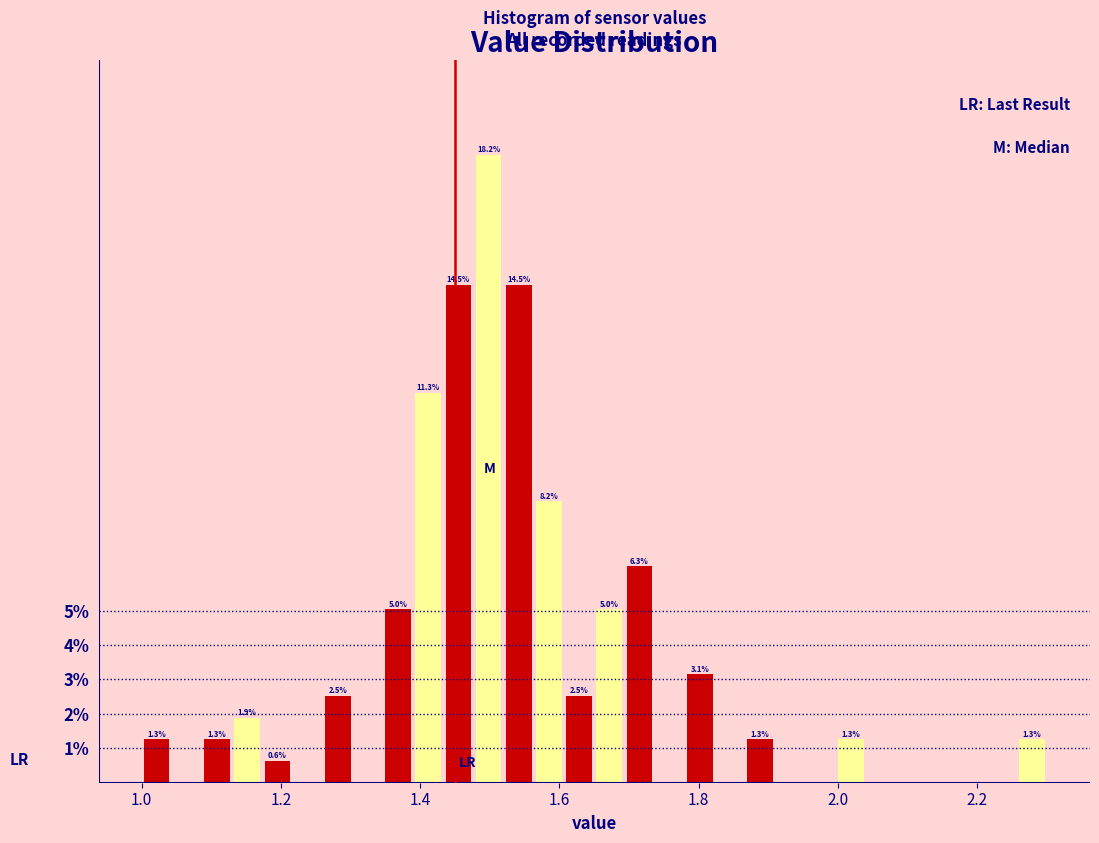

Around what value on the x-axis is the tallest bar? Give the approximate position of its centre, as read against the axis.

1.50